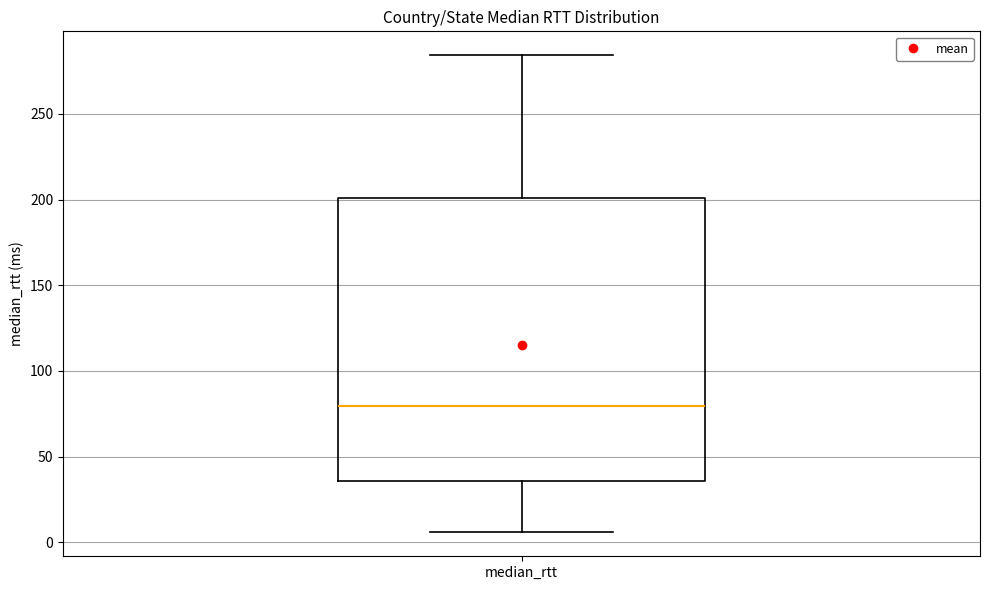

Read this box plot against the y-axis: the position of the median line, the range covered by the box, and the ends of both whiskers. The values are not printed on the chart, so give them approximately, as read against the axis.

median 80, box 35 to 200, whiskers 5 to 285